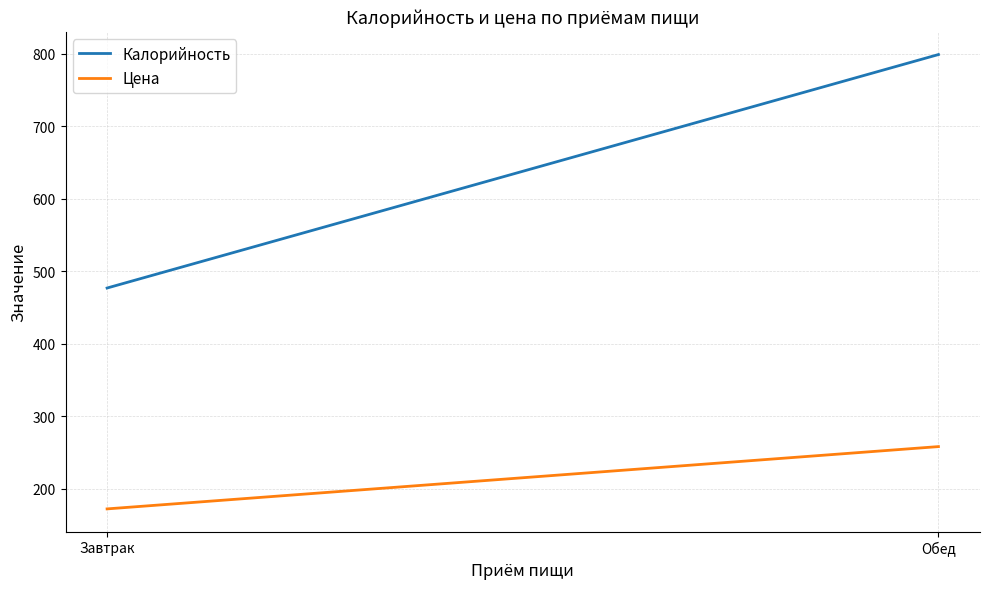

Which series changed the most between Завтрак and Обед?

Калорийность